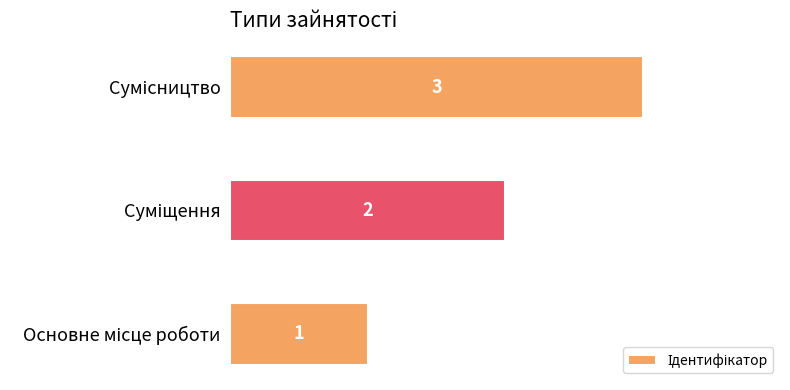

What is the maximum value shown in the chart?

3